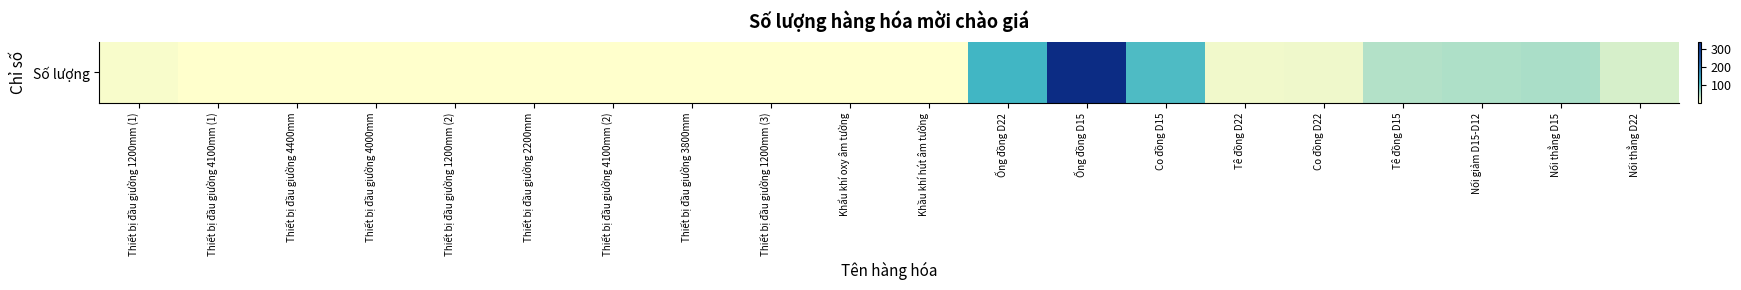

The value at Nối thẳng D22 is 34. True or false?

False